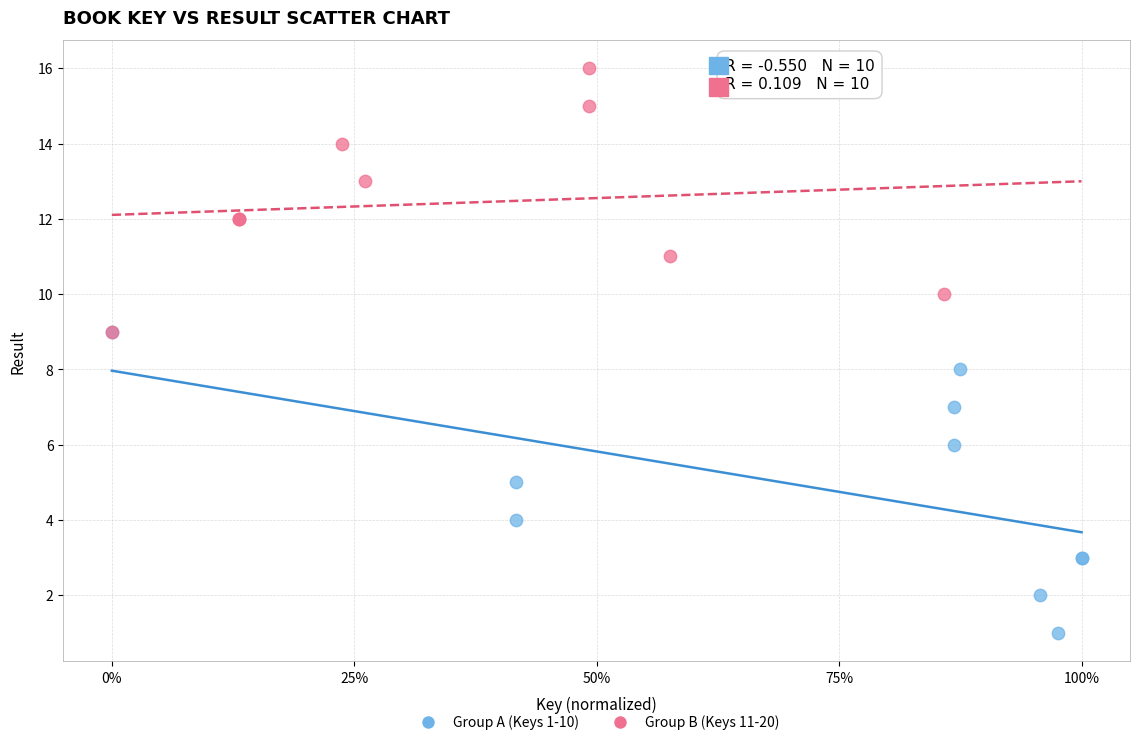

Which series reaches the minimum Y coordinate?

Group A (Keys 1-10)